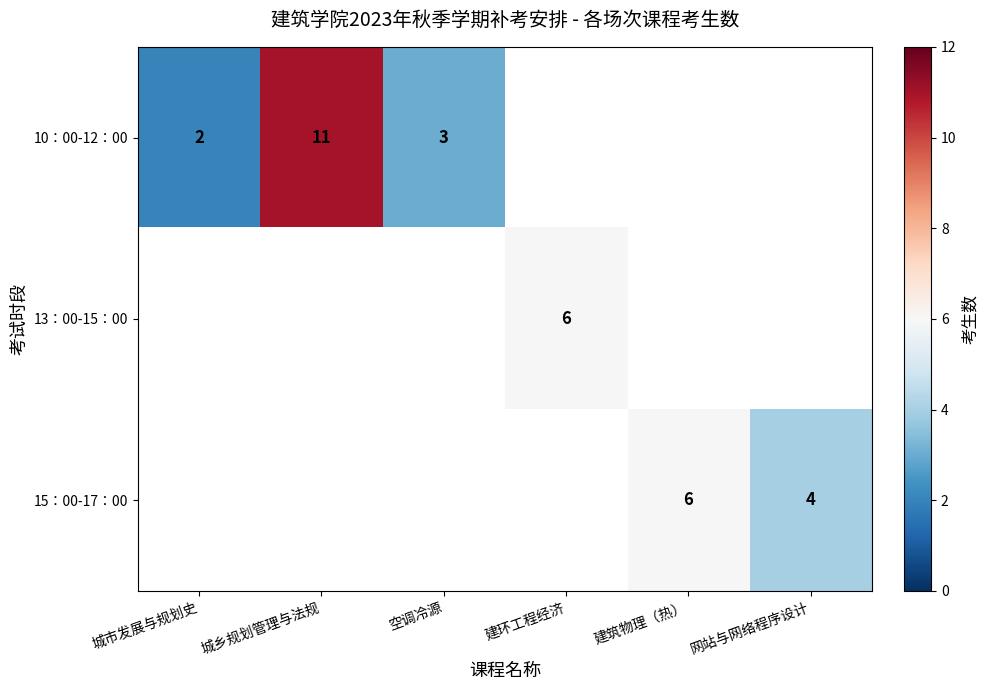

At how many categories does at least one series exceed 7?

1